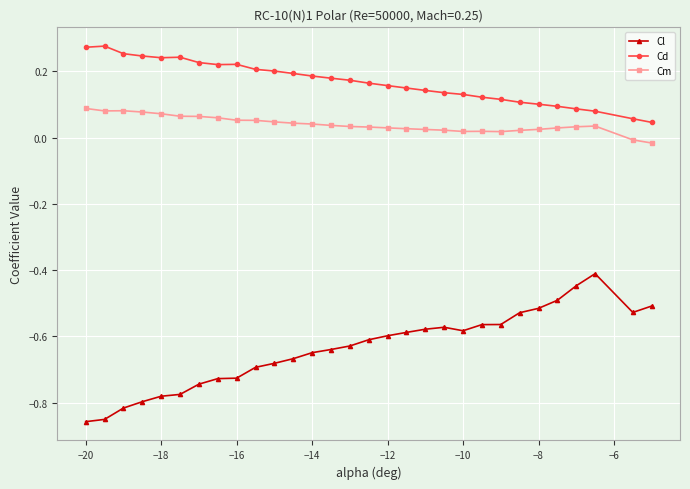

True or false: Cm has more than 0 interior local peaks.

True